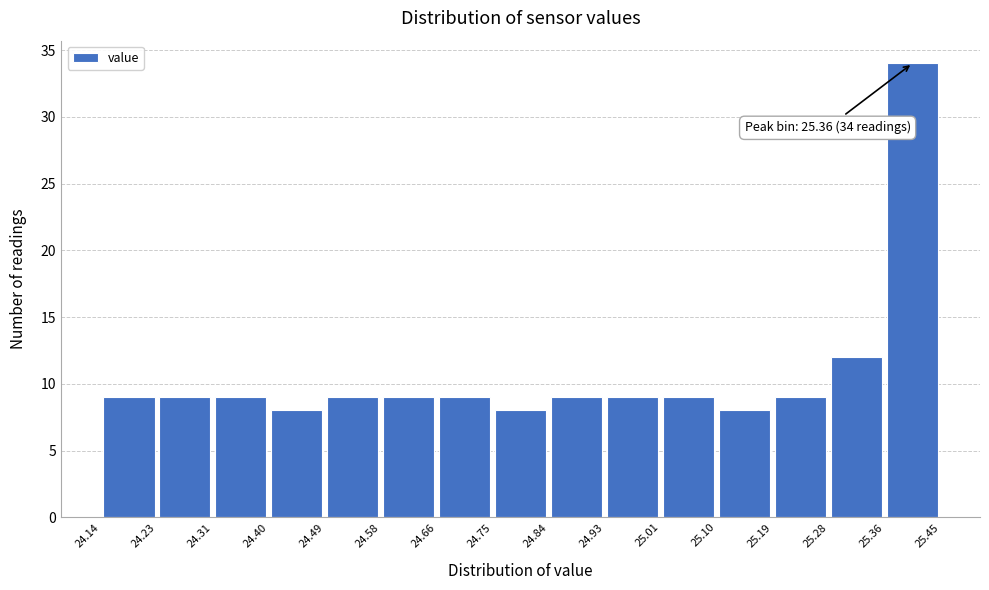

Which range on the x-axis has the tallest bar?

25.36 to 25.45